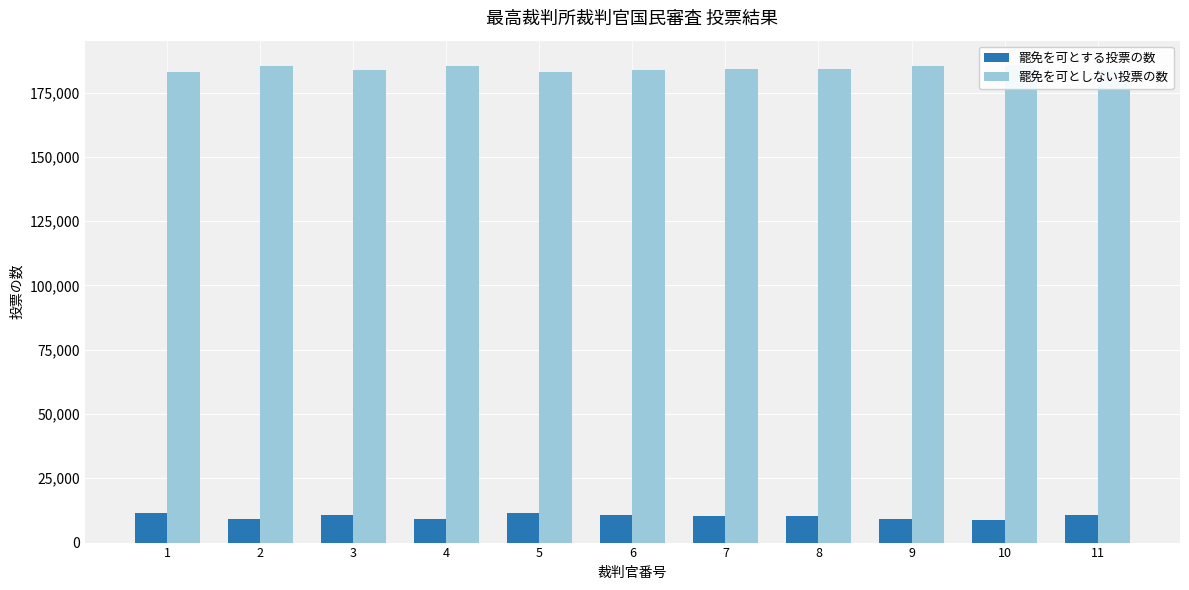

Reading right to left, list all the values displayed in this chart.

罷免を可とする投票の数: 10816	8730	9095	10418	10467	10843	11567	9171	10910	9196	11651
罷免を可としない投票の数: 183803	185889	185524	184201	184152	183776	183052	185448	183709	185423	182968